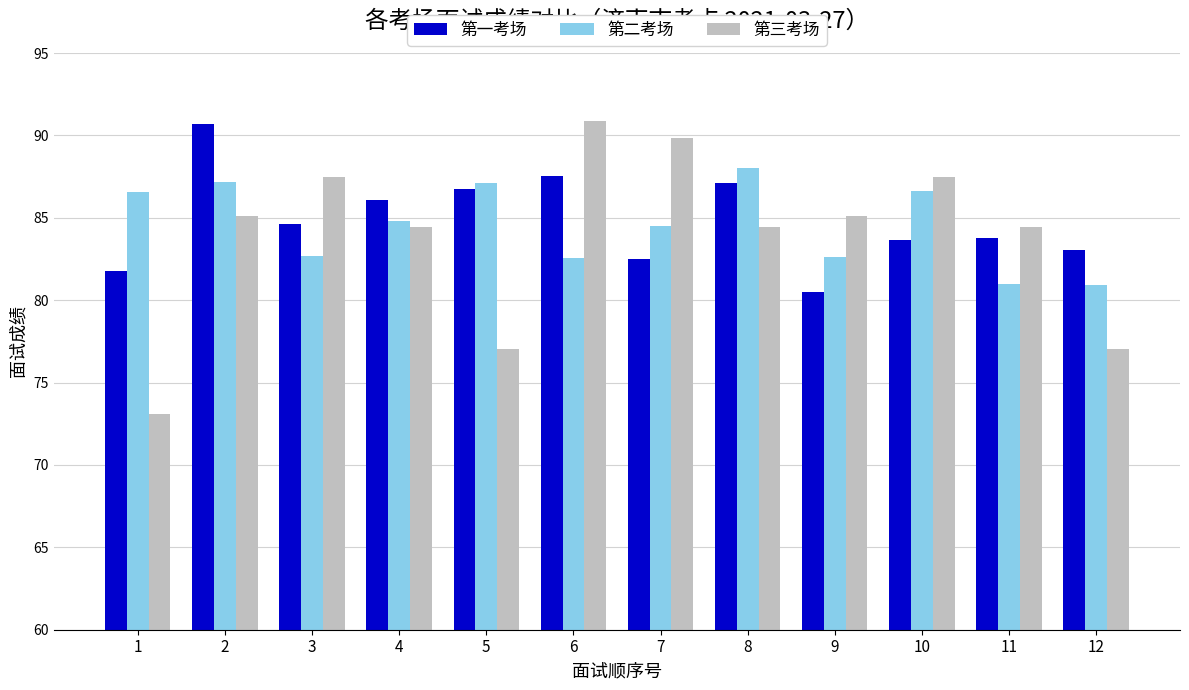

The 第二考场 series shows 46.4 at 8. True or false?

False